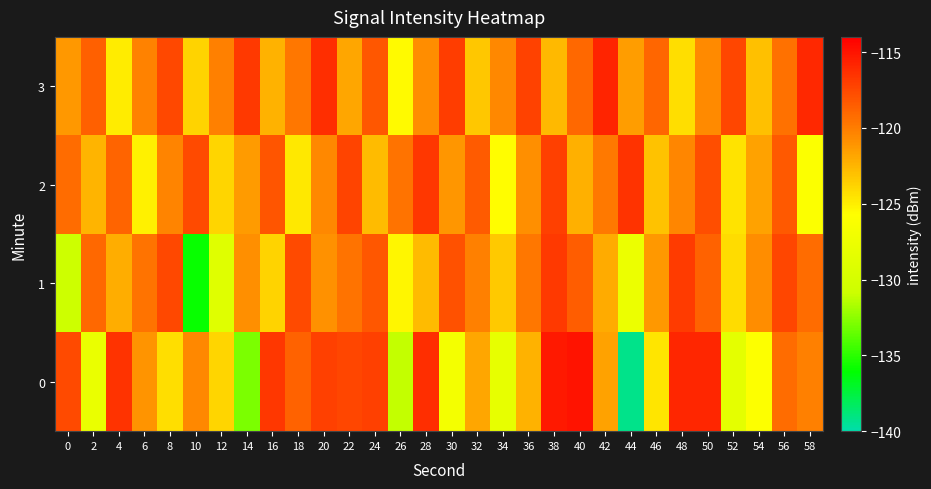

Which series has the largest total across all categories?

3